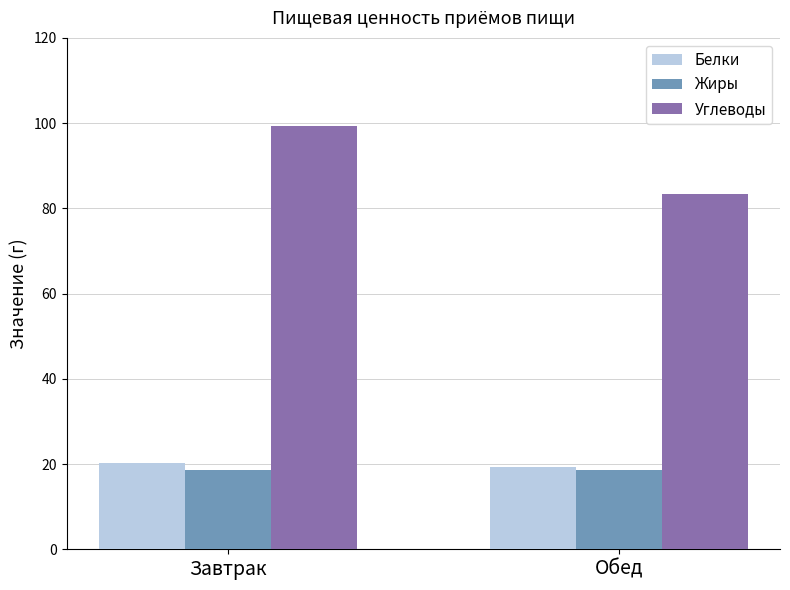

What value does the Углеводы series have at Обед?

83.3